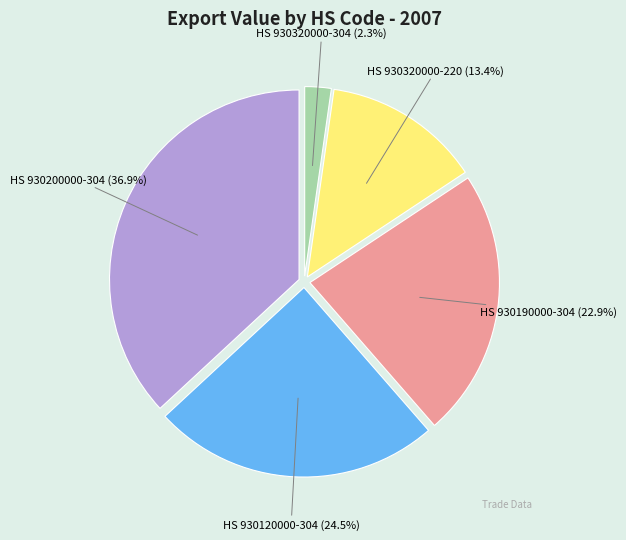

Is there any slice that represents more than half of the pie?

No